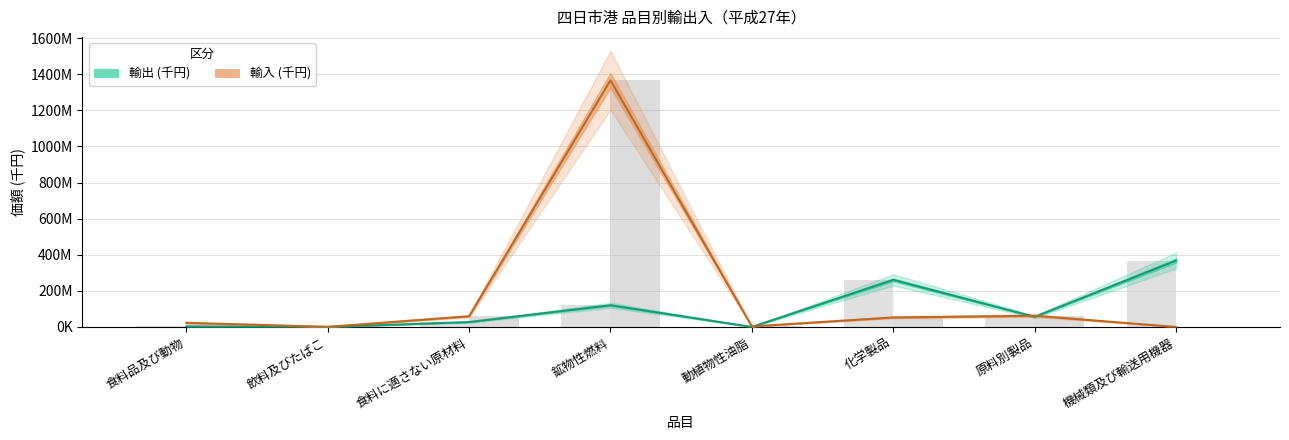

What value does the 輸出 (千円) series have at 機械類及び輸送用機器?

367934864